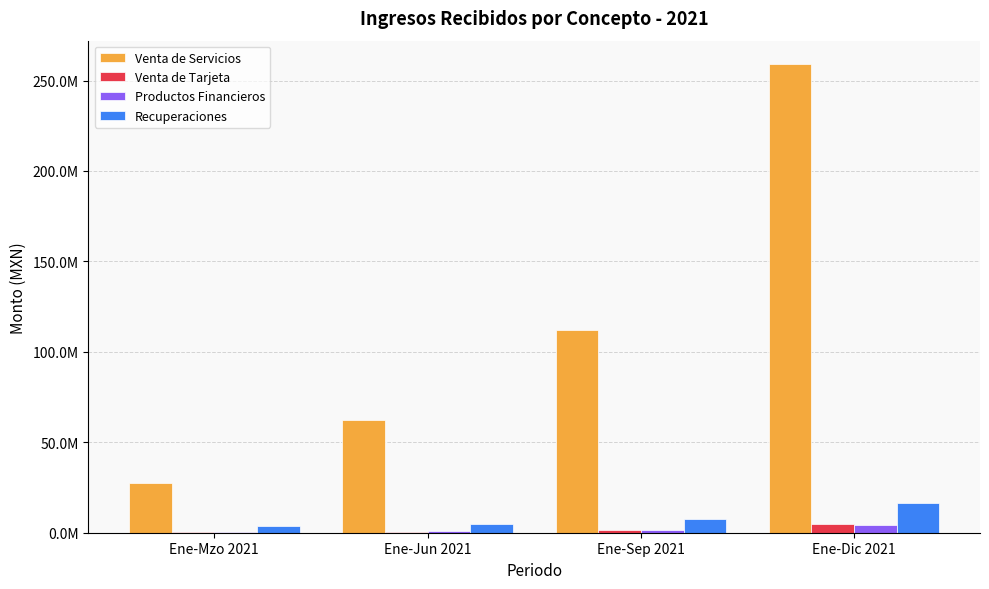

Does the chart contain stacked bars?

No